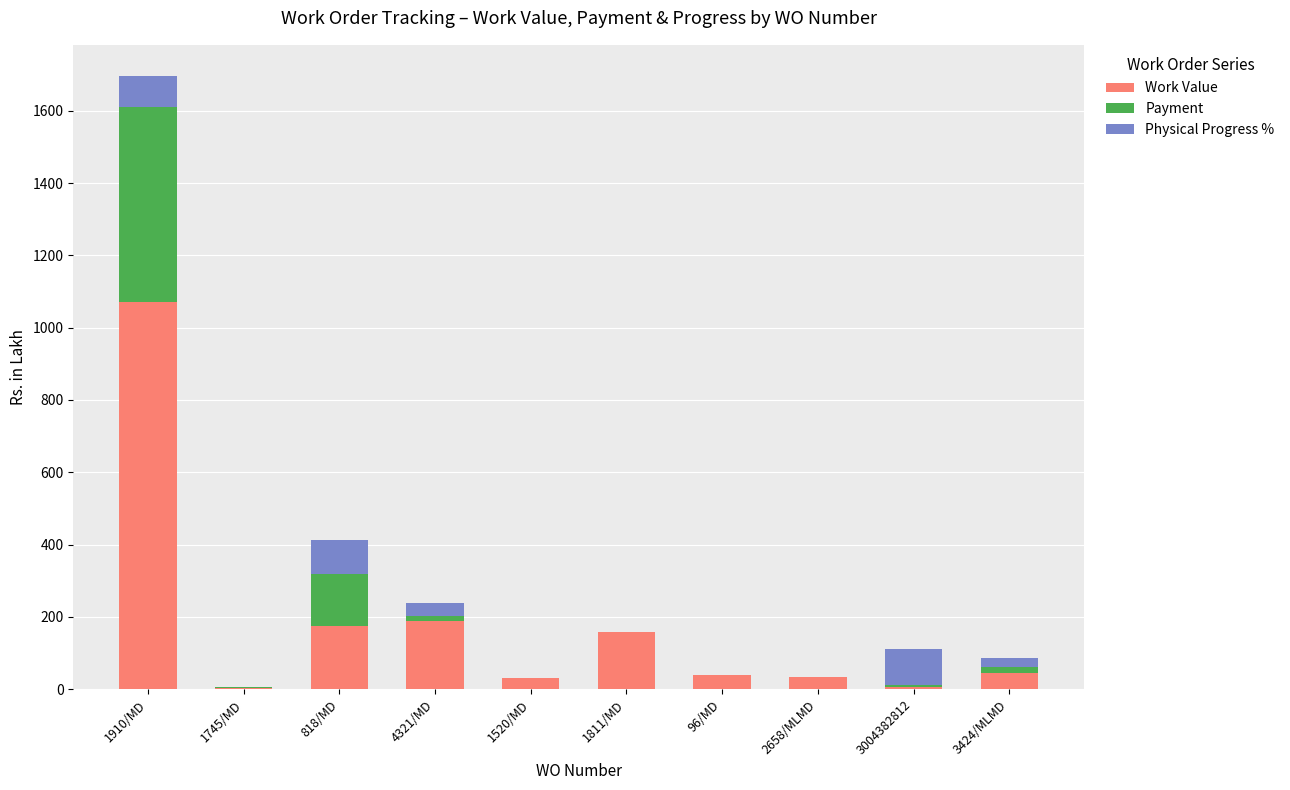

At which category is the sum across all series the highest?

1910/MD